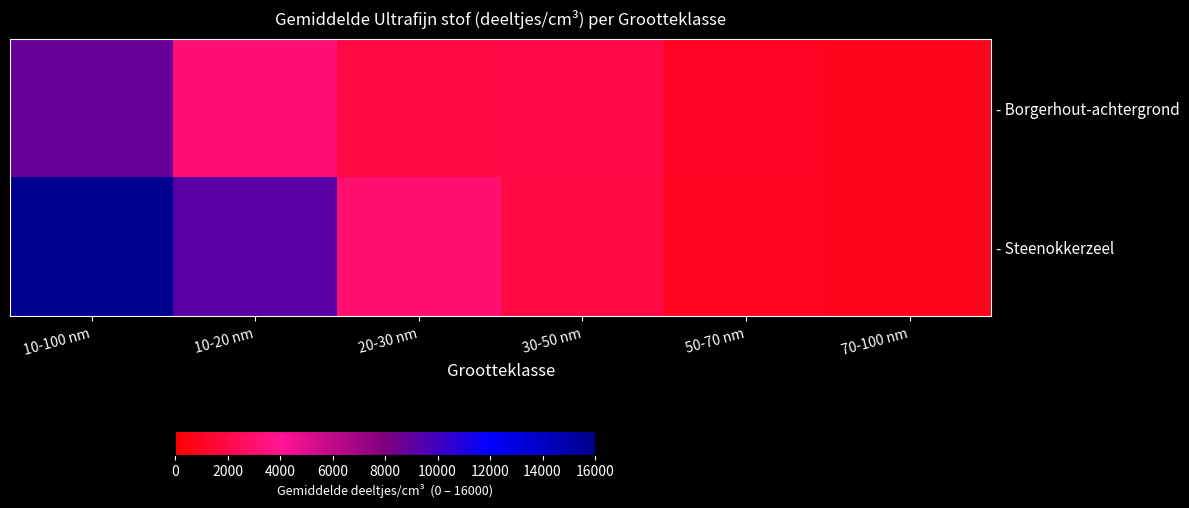

Rank the series at 10-100 nm from highest to lowest value.

- Steenokkerzeel, - Borgerhout-achtergrond